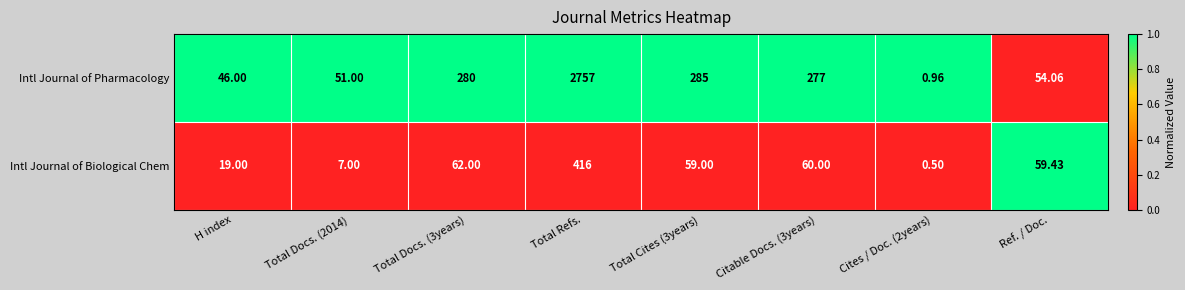

Which series changed the most between H index and Total Refs.?

Intl Journal of Pharmacology